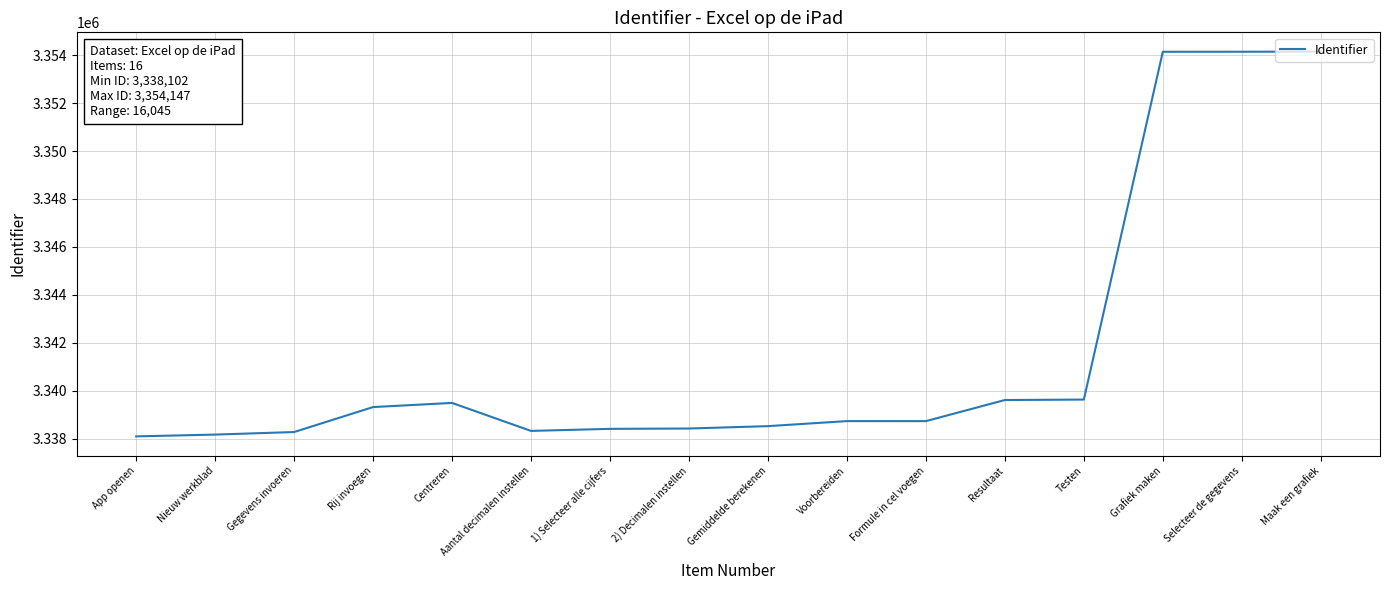

What value does the data have at Maak een grafiek?

3354147